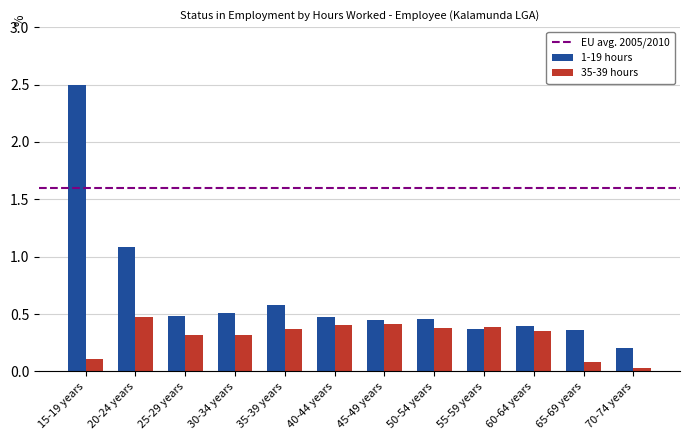

What position from the right is 65-69 years?

2